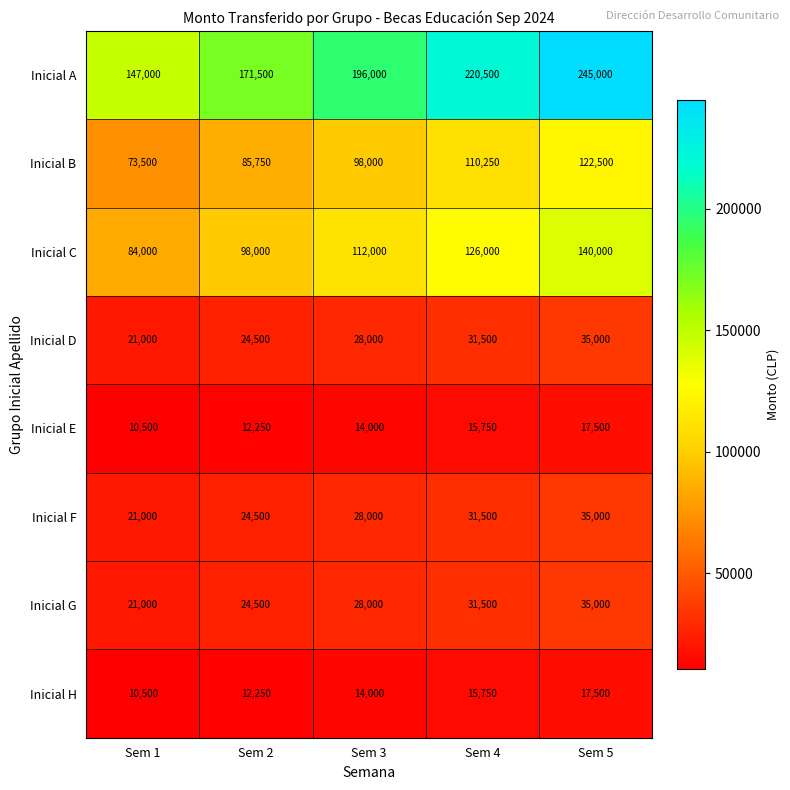

Between Sem 3 and Sem 5, which series saw the biggest shift?

Inicial A